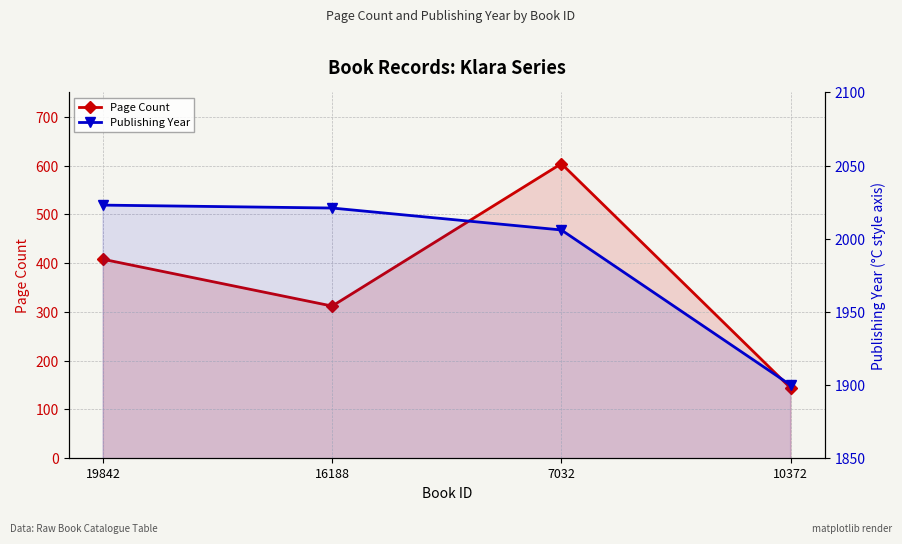

What is the sum of the Publishing Year values at 7032 and 16188?

4027